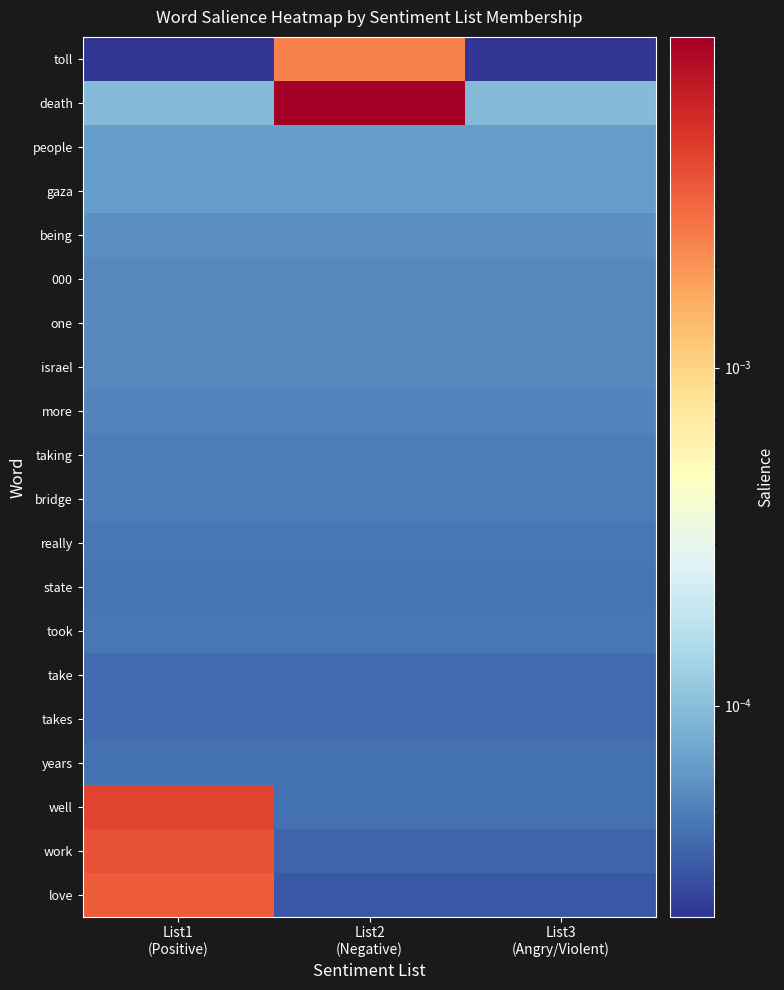

At which category is the sum across all series the highest?

List2
(Negative)